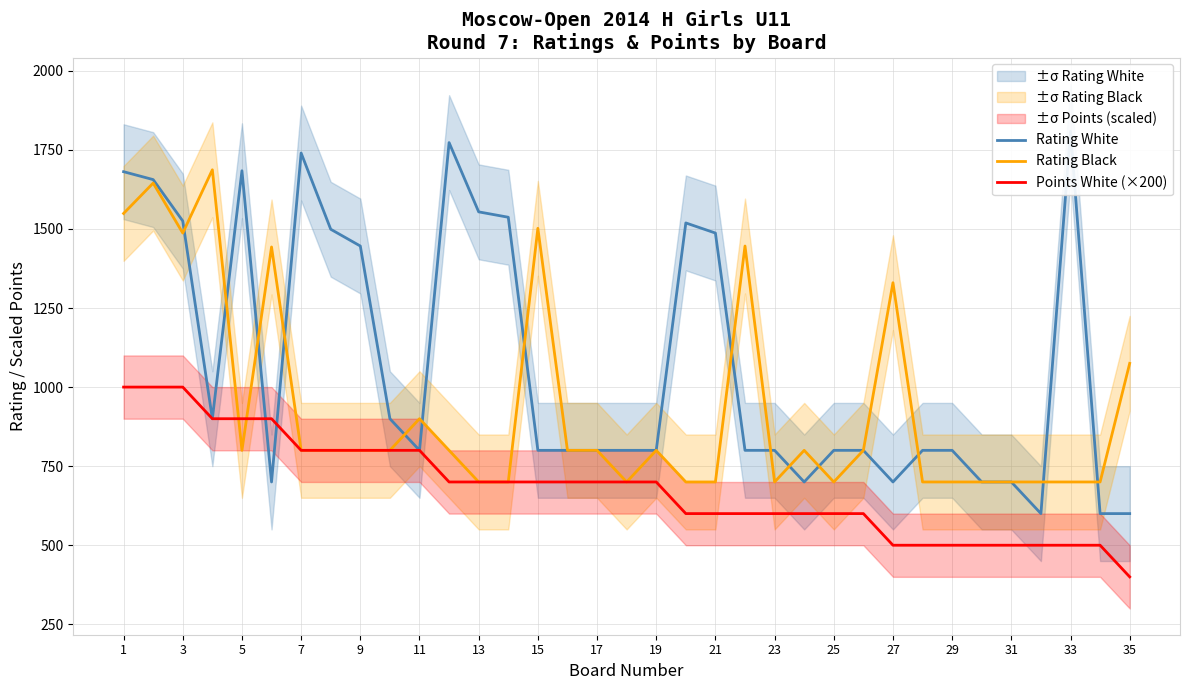

How many interior local valleys does the Rating Black series have?

5